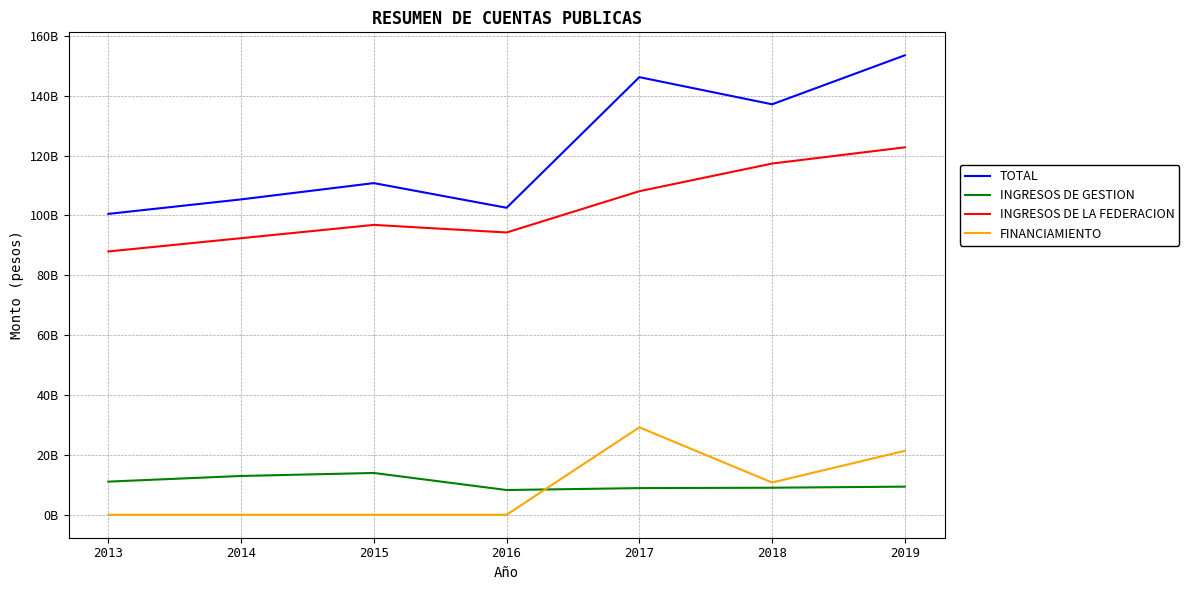

Does the chart display data point markers on the line(s)?

No